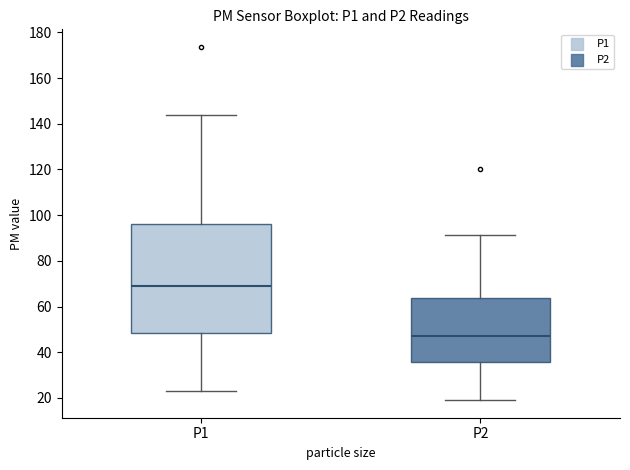

Where is the lower edge of the box for P2 on the y-axis? The values are not printed on the chart, so give them approximately, as read against the axis.

36